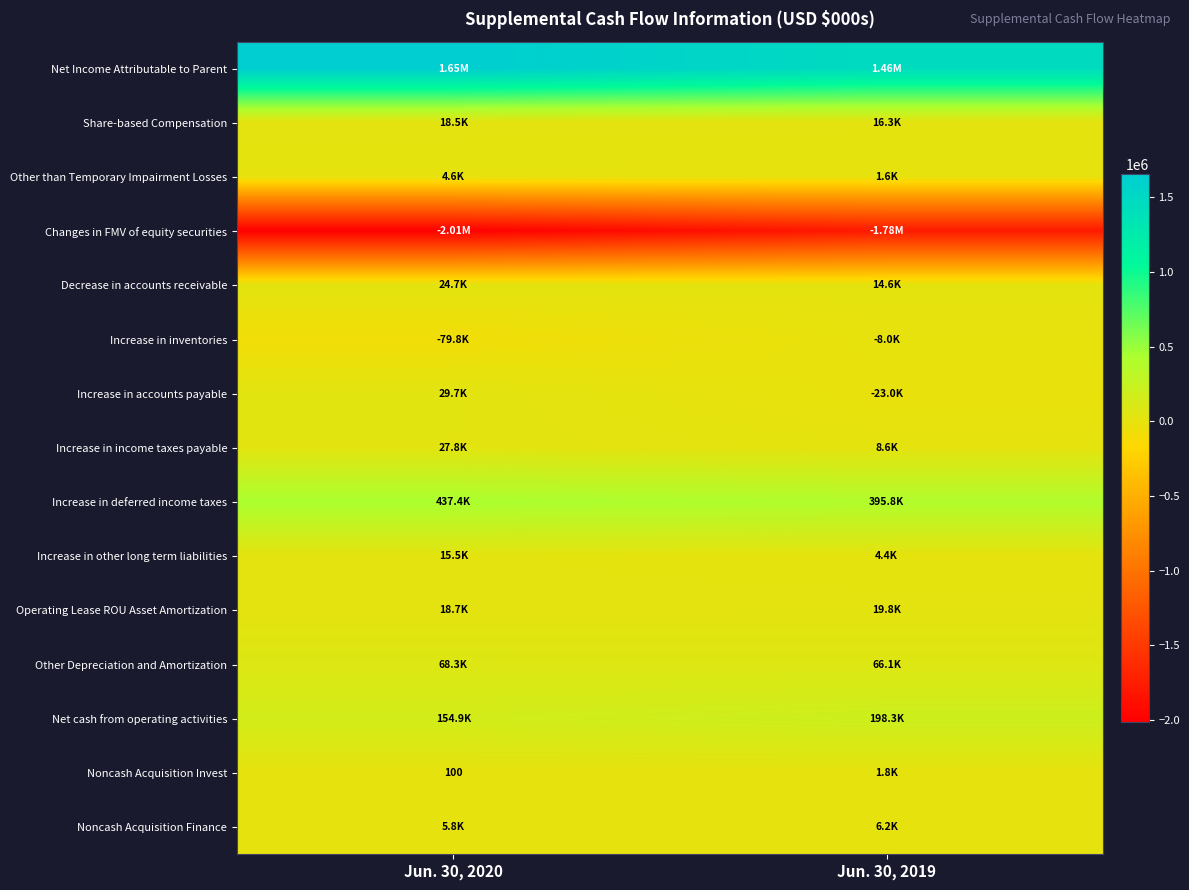

Is the value of Net cash from operating activities at Jun. 30, 2020 greater than the value of Changes in FMV of equity securities at Jun. 30, 2020?

Yes